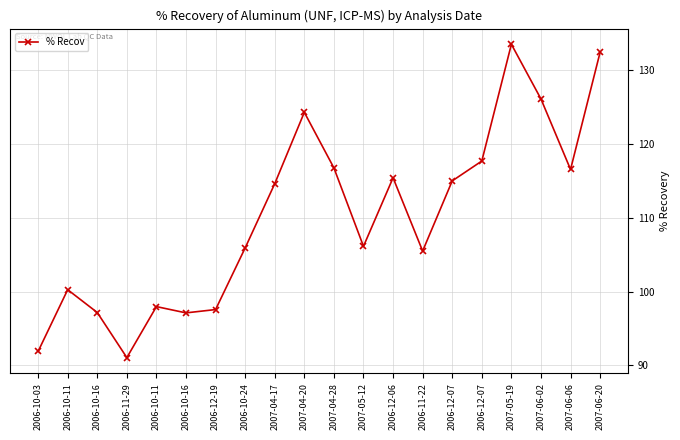

The chart shows a value of 151.9 at 2006-12-19. True or false?

False